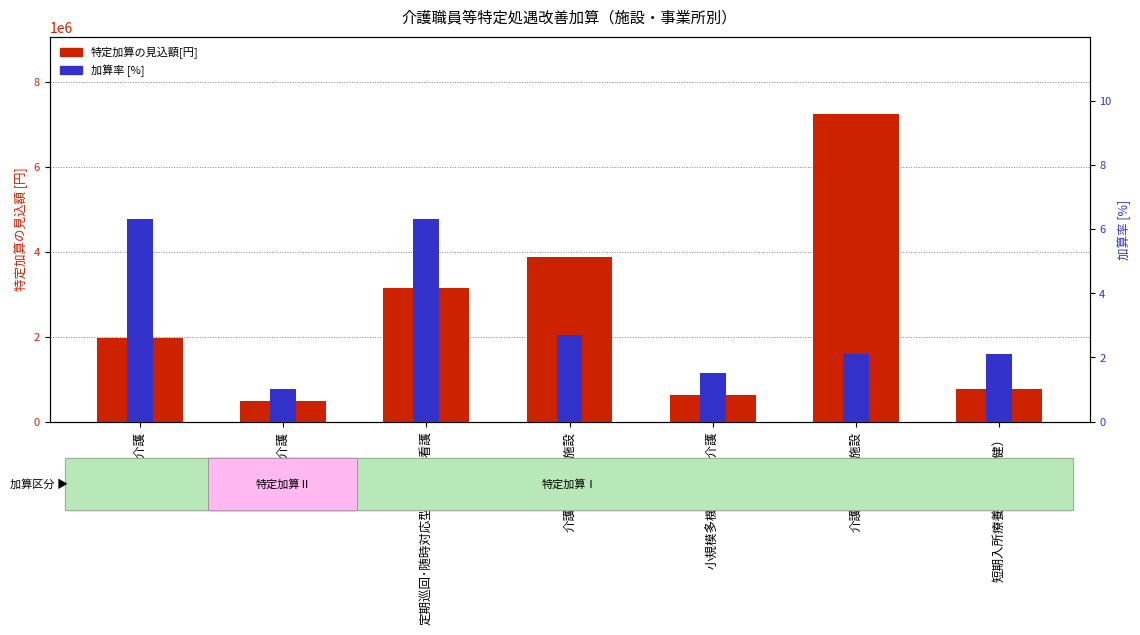

Which category has the highest value in the 特定加算の見込額[円] series?

介護老人保健施設